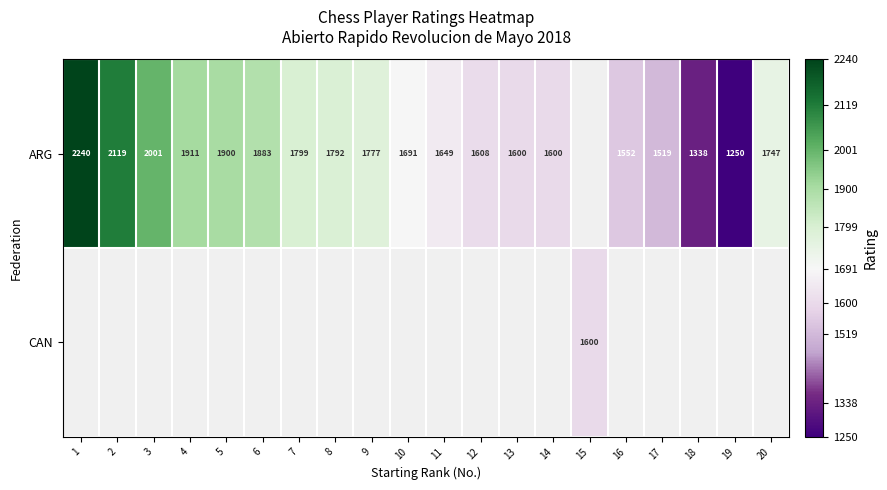

The ARG series shows 1552 at 16. True or false?

True